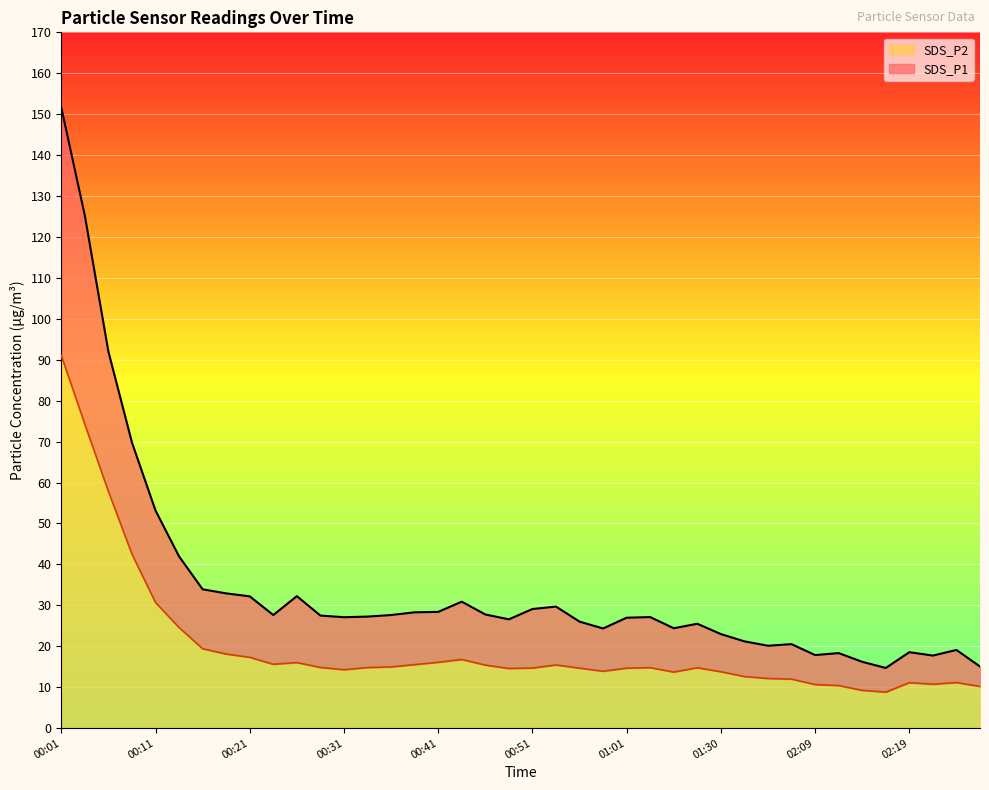

At which category is the sum across all series the highest?

00:01